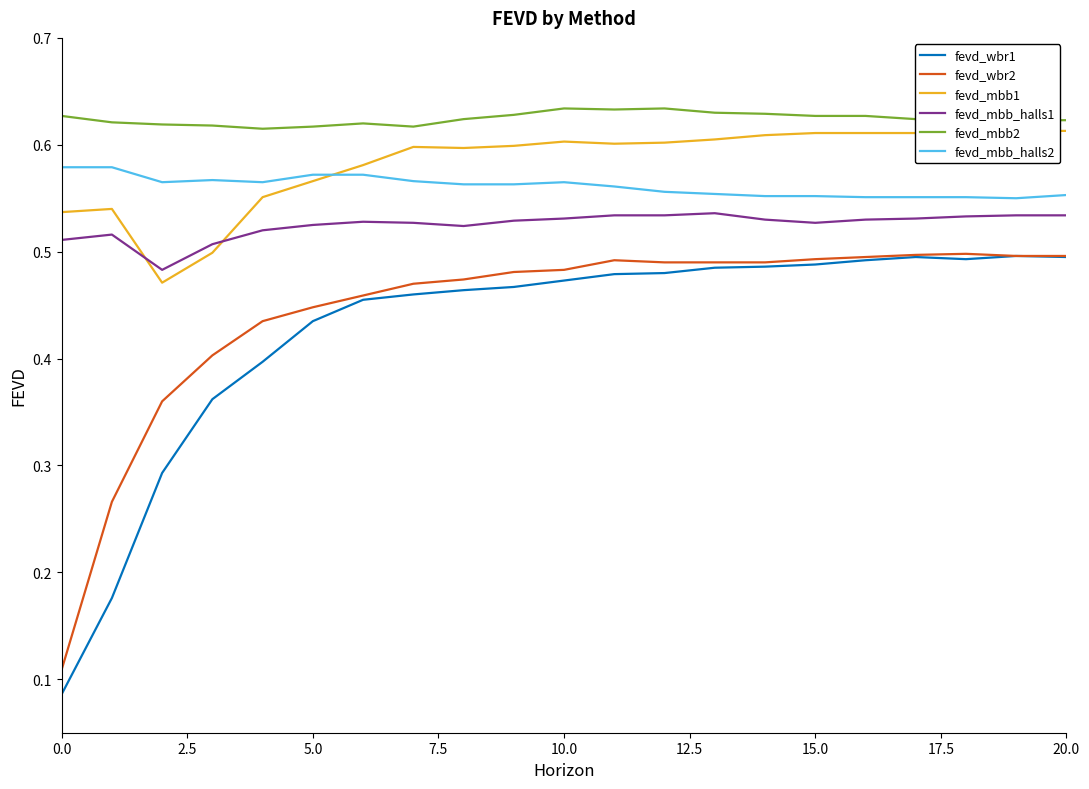

True or false: fevd_mbb2 and fevd_mbb_halls2 cross at least once.

False